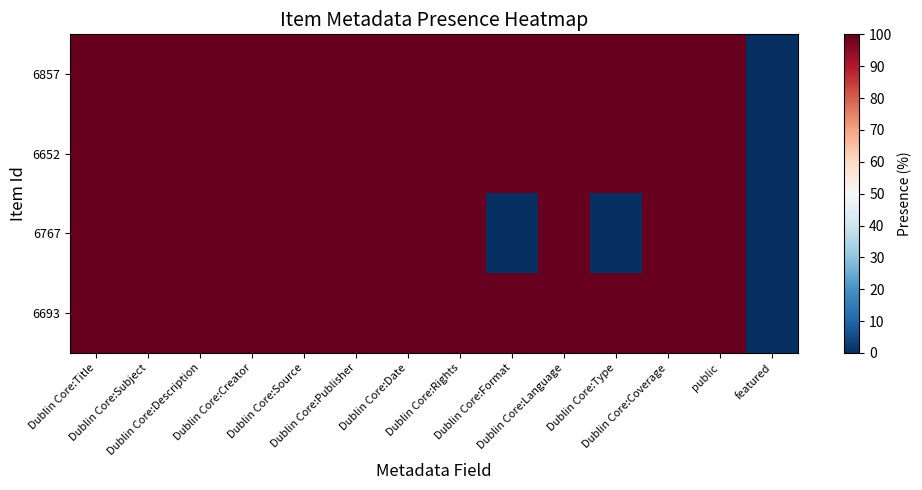

Reading right to left, list all the values displayed in this chart.

6857: featured=0	public=100	Dublin Core:Coverage=100	Dublin Core:Type=100	Dublin Core:Language=100	Dublin Core:Format=100	Dublin Core:Rights=100	Dublin Core:Date=100	Dublin Core:Publisher=100	Dublin Core:Source=100	Dublin Core:Creator=100	Dublin Core:Description=100	Dublin Core:Subject=100	Dublin Core:Title=100
6652: featured=0	public=100	Dublin Core:Coverage=100	Dublin Core:Type=100	Dublin Core:Language=100	Dublin Core:Format=100	Dublin Core:Rights=100	Dublin Core:Date=100	Dublin Core:Publisher=100	Dublin Core:Source=100	Dublin Core:Creator=100	Dublin Core:Description=100	Dublin Core:Subject=100	Dublin Core:Title=100
6767: featured=0	public=100	Dublin Core:Coverage=100	Dublin Core:Type=0	Dublin Core:Language=100	Dublin Core:Format=0	Dublin Core:Rights=100	Dublin Core:Date=100	Dublin Core:Publisher=100	Dublin Core:Source=100	Dublin Core:Creator=100	Dublin Core:Description=100	Dublin Core:Subject=100	Dublin Core:Title=100
6693: featured=0	public=100	Dublin Core:Coverage=100	Dublin Core:Type=100	Dublin Core:Language=100	Dublin Core:Format=100	Dublin Core:Rights=100	Dublin Core:Date=100	Dublin Core:Publisher=100	Dublin Core:Source=100	Dublin Core:Creator=100	Dublin Core:Description=100	Dublin Core:Subject=100	Dublin Core:Title=100